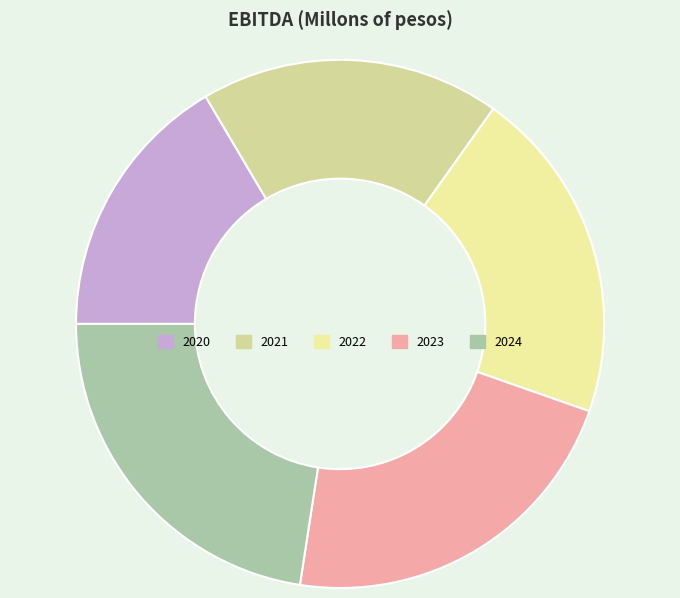

How many slices are in this pie chart?

5